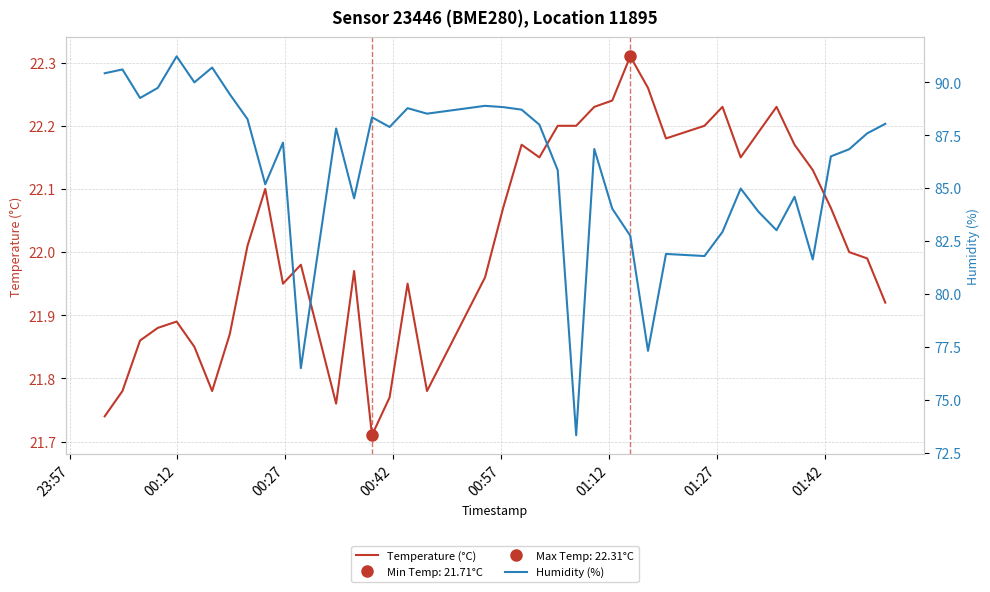

What are all the series names shown in the legend?

Temperature (°C), Humidity (%)